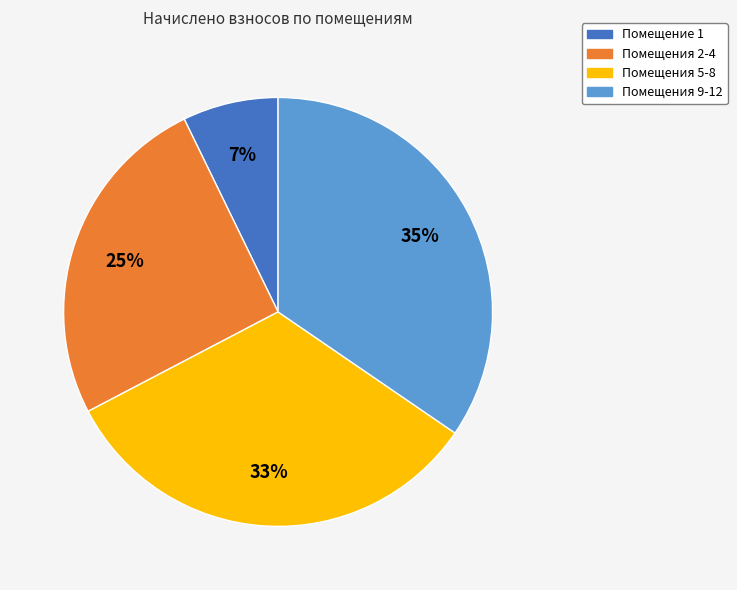

To the nearest percent, what is the average slice percentage?

25%